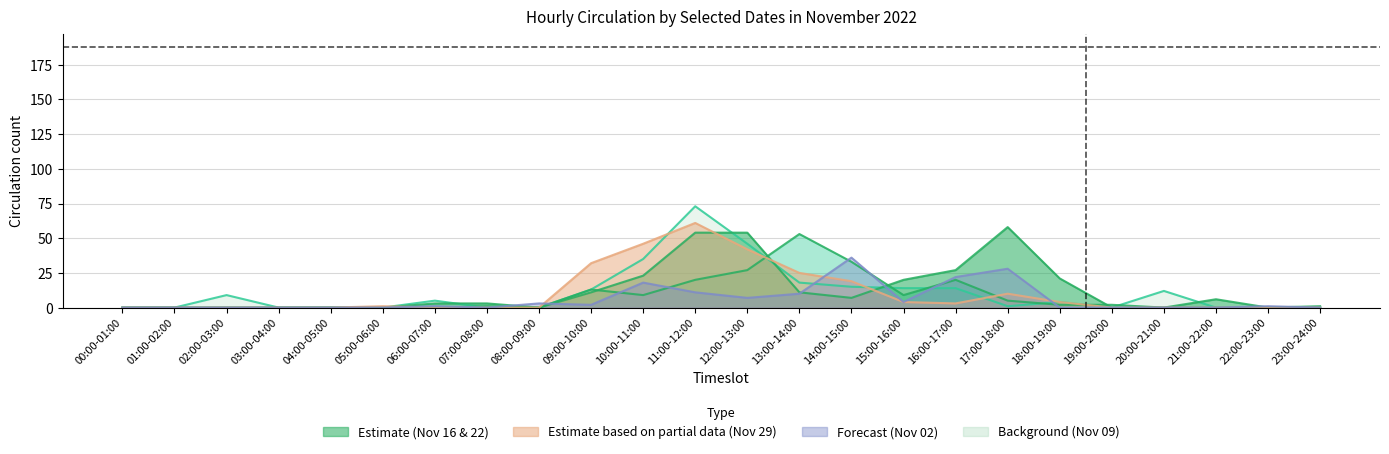

List the labels in order of 2022-11-16 value, smallest first.

00:00-01:00, 01:00-02:00, 02:00-03:00, 03:00-04:00, 04:00-05:00, 05:00-06:00, 06:00-07:00, 08:00-09:00, 20:00-21:00, 21:00-22:00, 22:00-23:00, 07:00-08:00, 23:00-24:00, 18:00-19:00, 19:00-20:00, 17:00-18:00, 10:00-11:00, 15:00-16:00, 09:00-10:00, 11:00-12:00, 16:00-17:00, 12:00-13:00, 14:00-15:00, 13:00-14:00